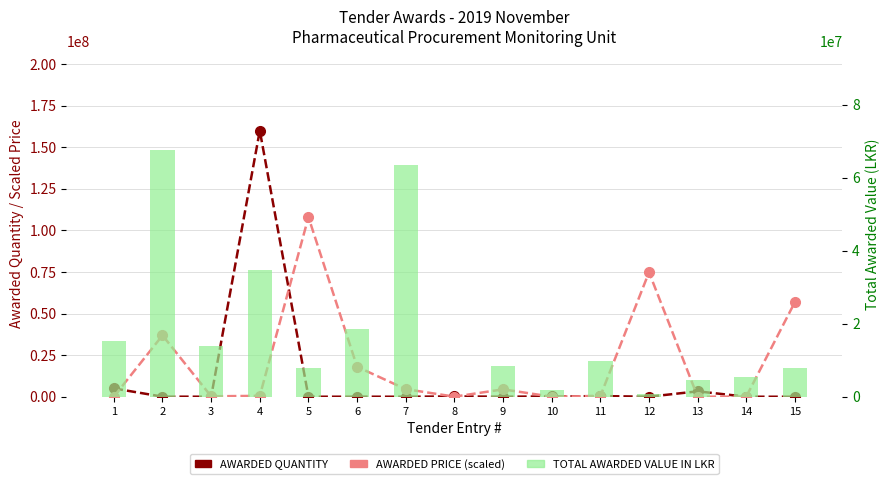

What is the value of the TOTAL AWARDED VALUE IN LKR bar at the 4th from the left?

34754369.6